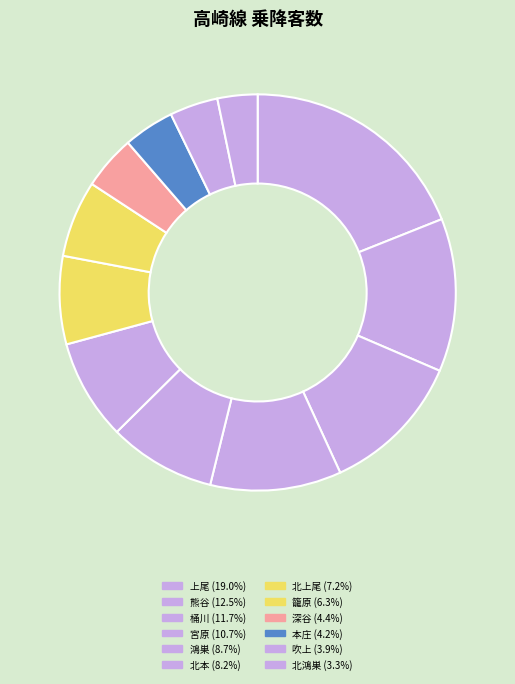

Count the number of slices in the pie.

12